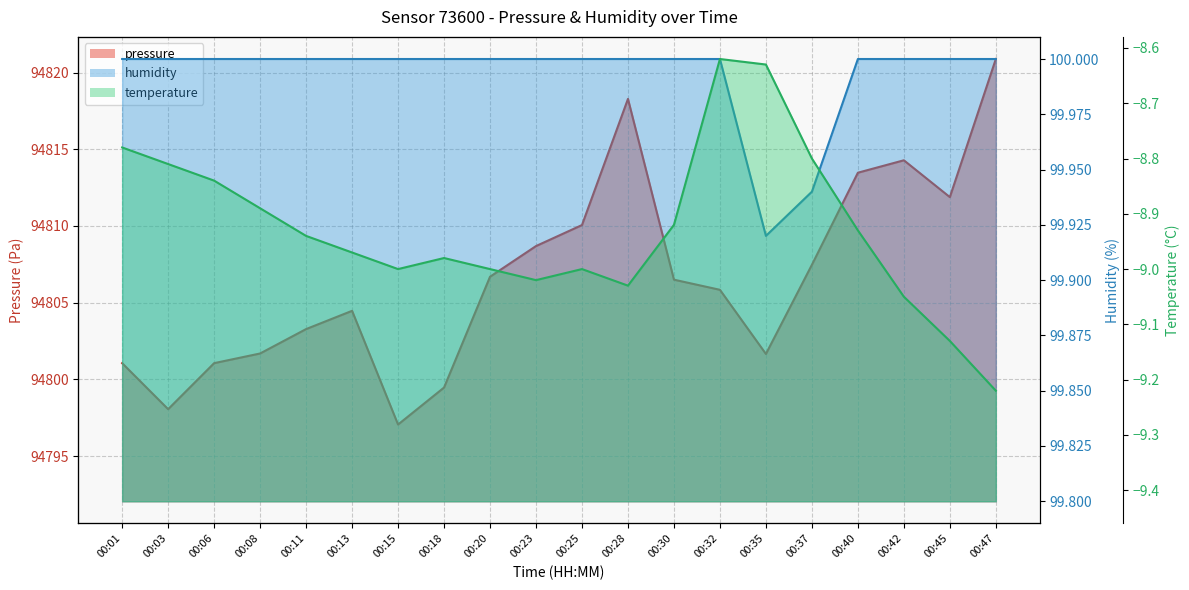

What is the difference between the maximum and second lowest values in the temperature series?

0.5